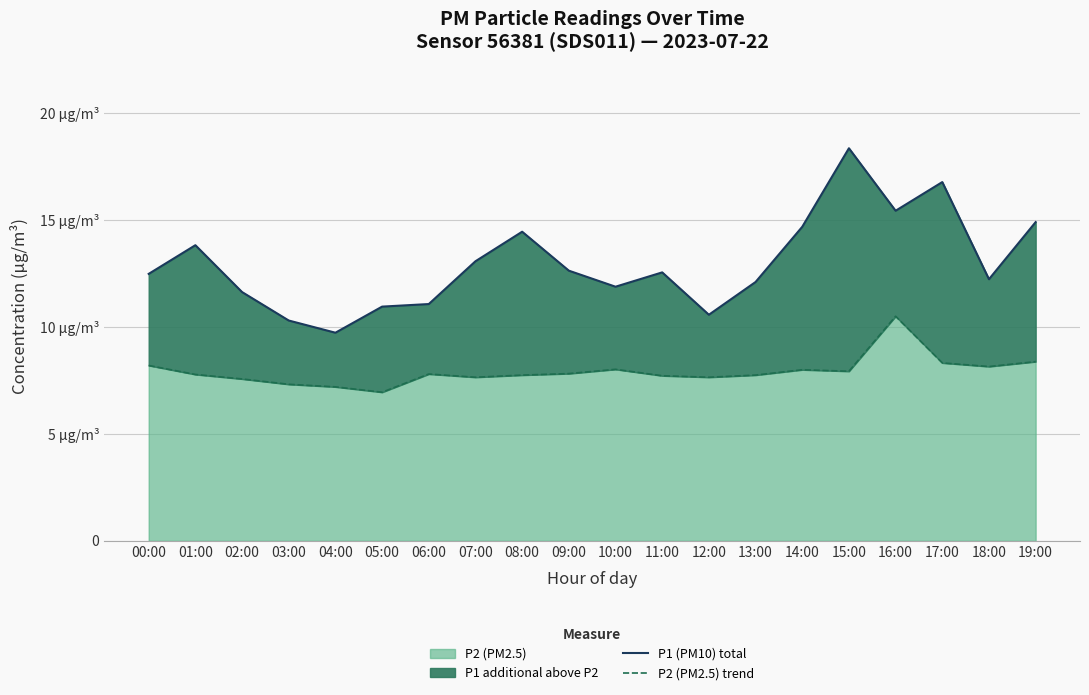

True or false: P2 (PM2.5) line has more than 2 points higher than both neighbors.

True